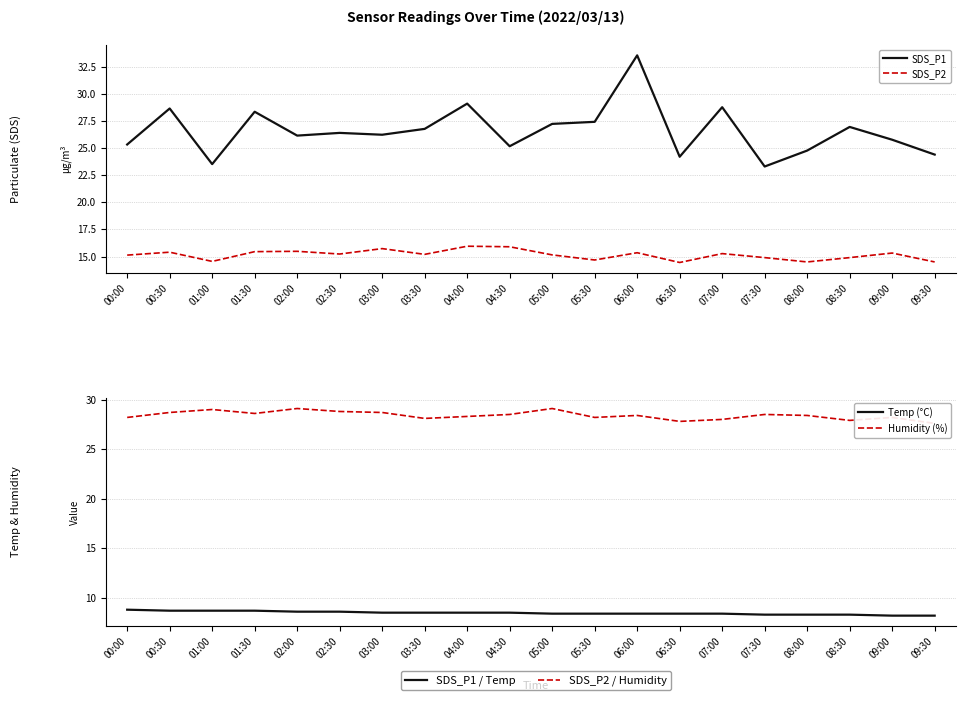

What is the label of the 14th point from the right?

03:00